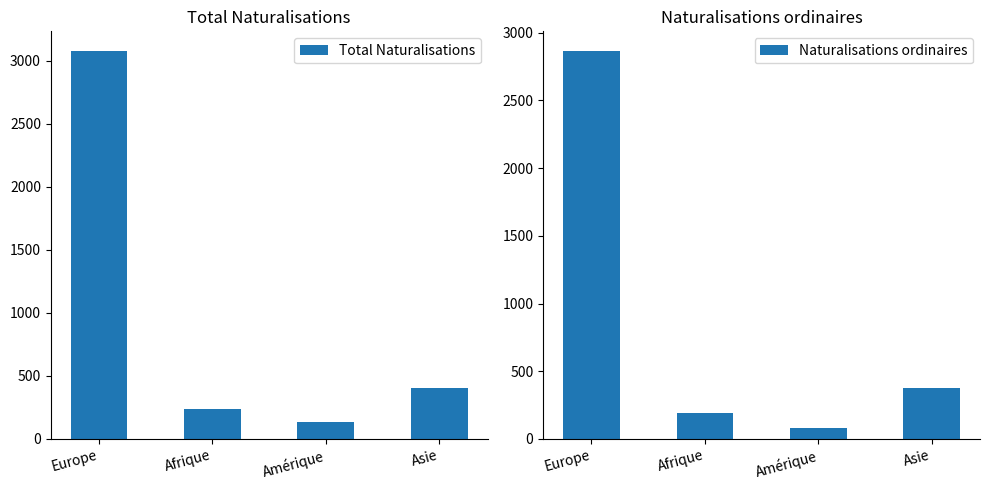

What is the difference between the highest and lowest values at Asie?

34